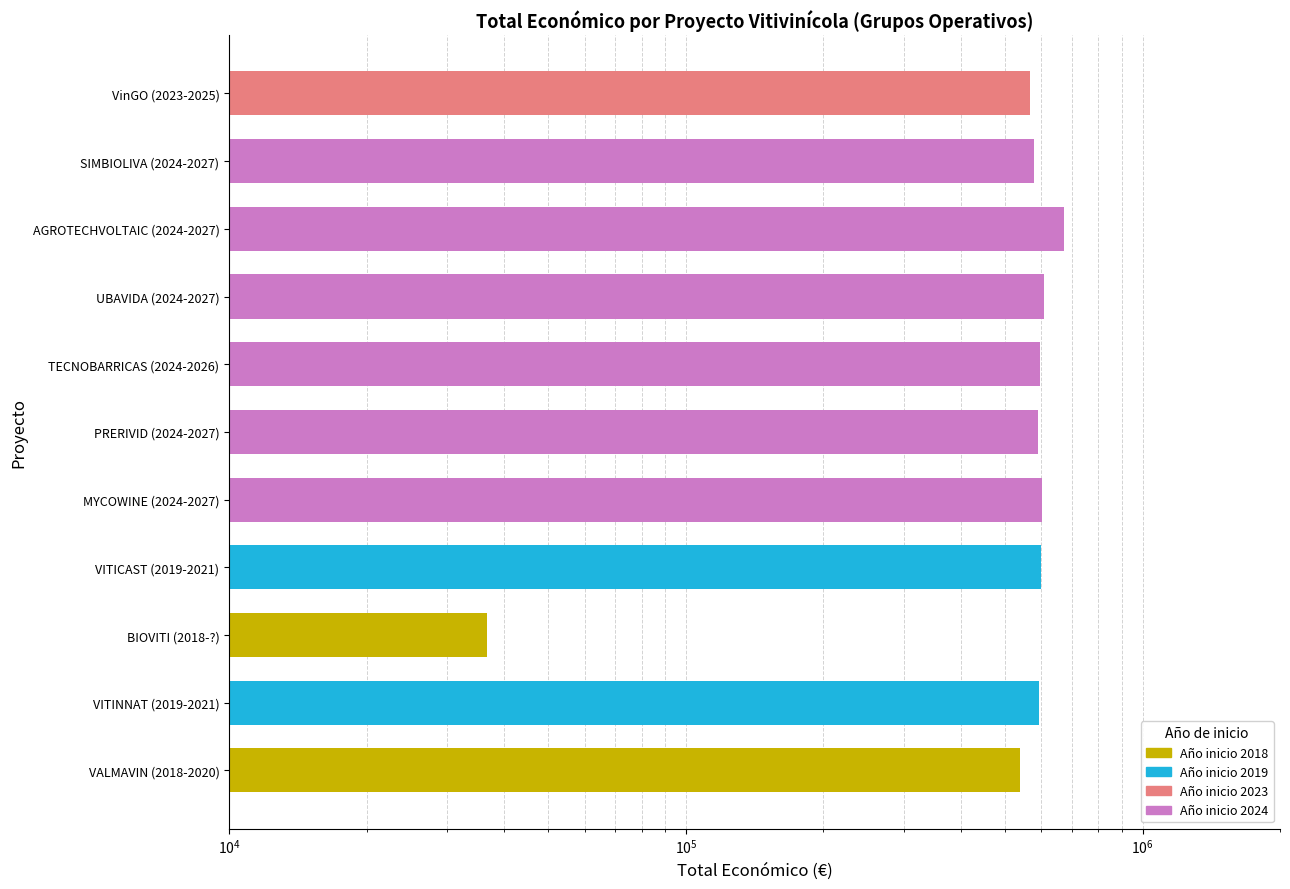

The value at SIMBIOLIVA (2024-2027) is 579152.0. True or false?

True